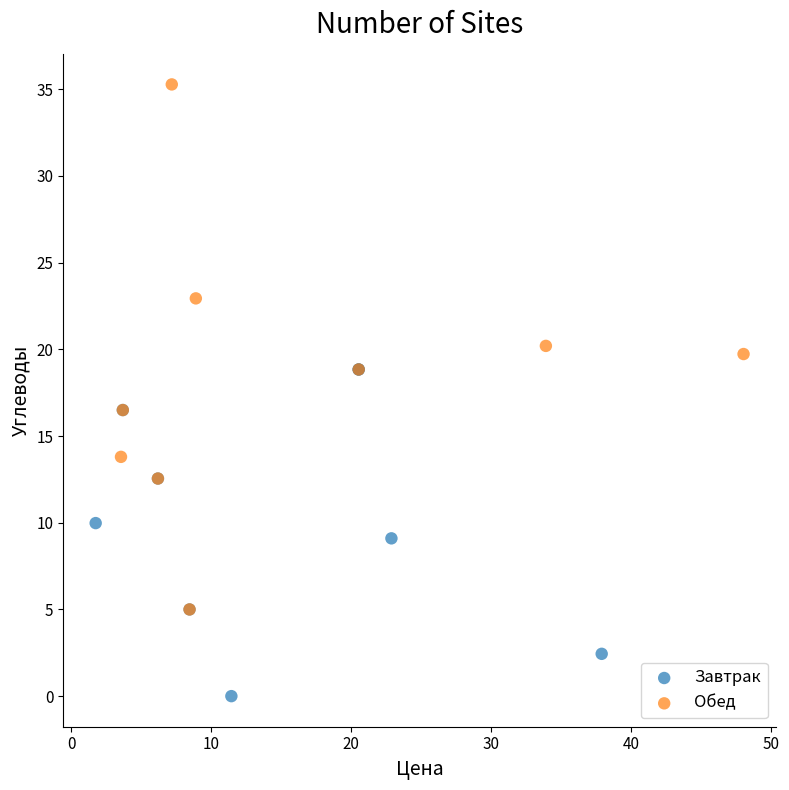

Which series reaches the maximum Y coordinate?

Обед